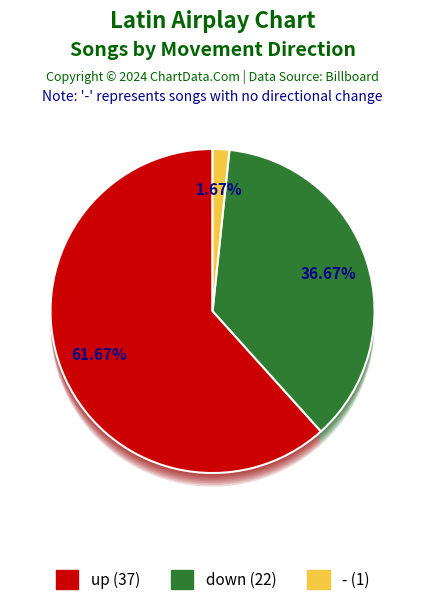

Which category accounts for the majority?

up